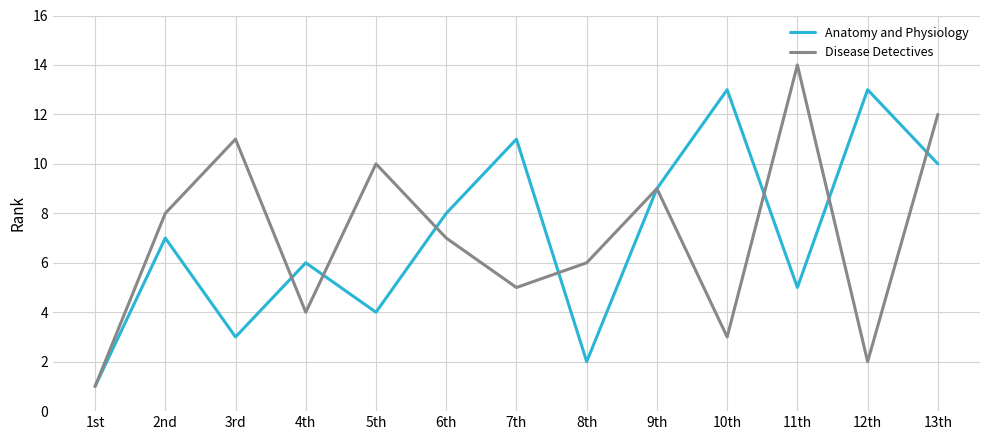

The Anatomy and Physiology series shows 13 at 13th. True or false?

False